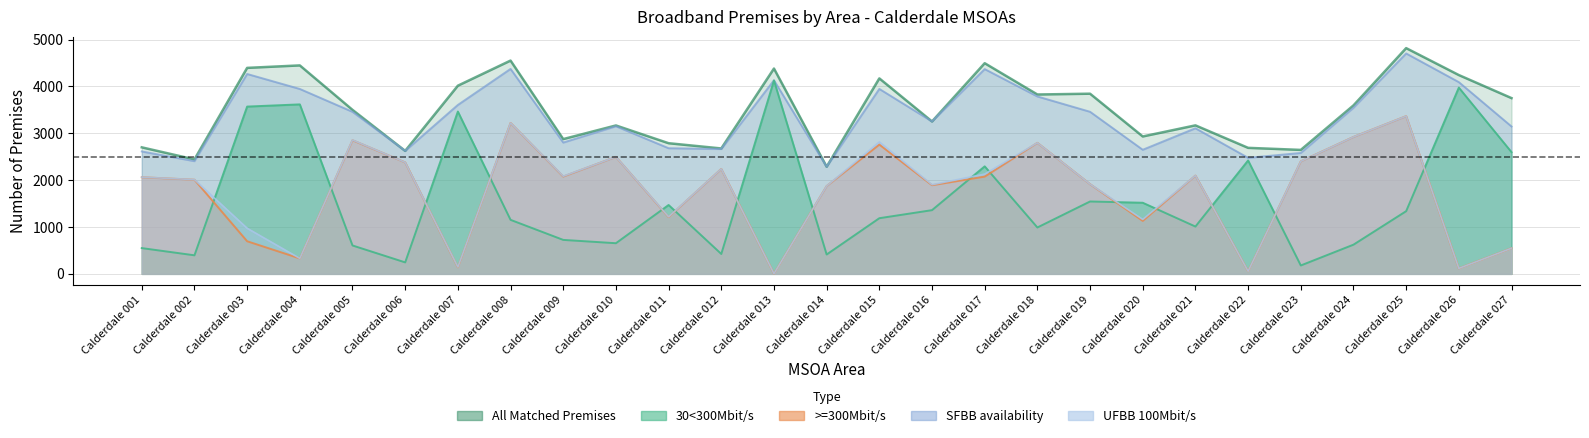

At how many categories does at least one series exceed 2620?

25